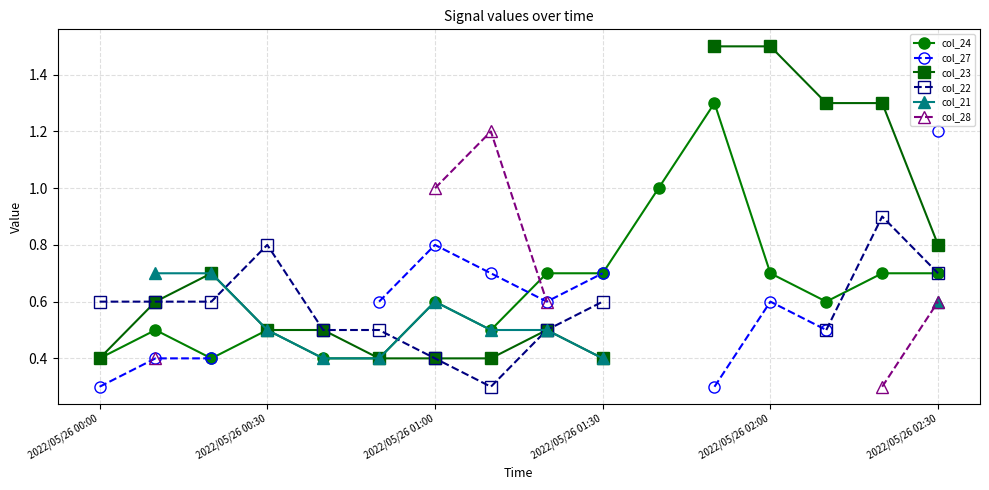

Which label corresponds to the smallest value in the chart?

2022/05/26 00:00